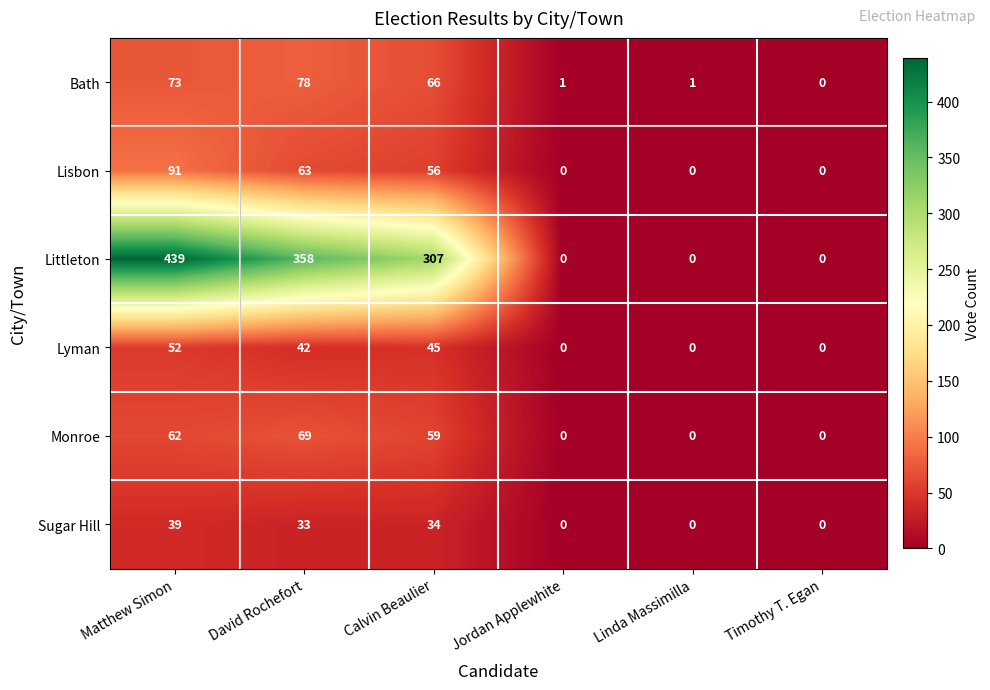

At how many categories does at least one series exceed 147?

3